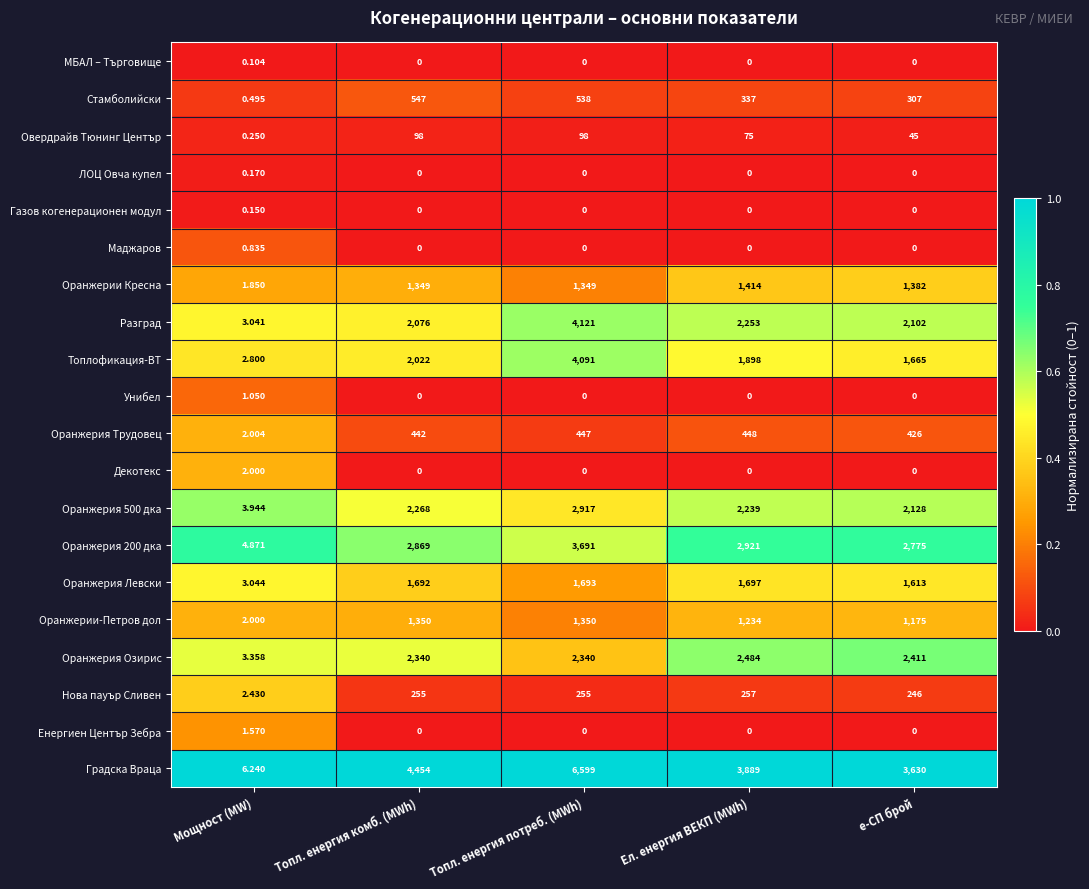

At how many categories does at least one series exceed 0?

5